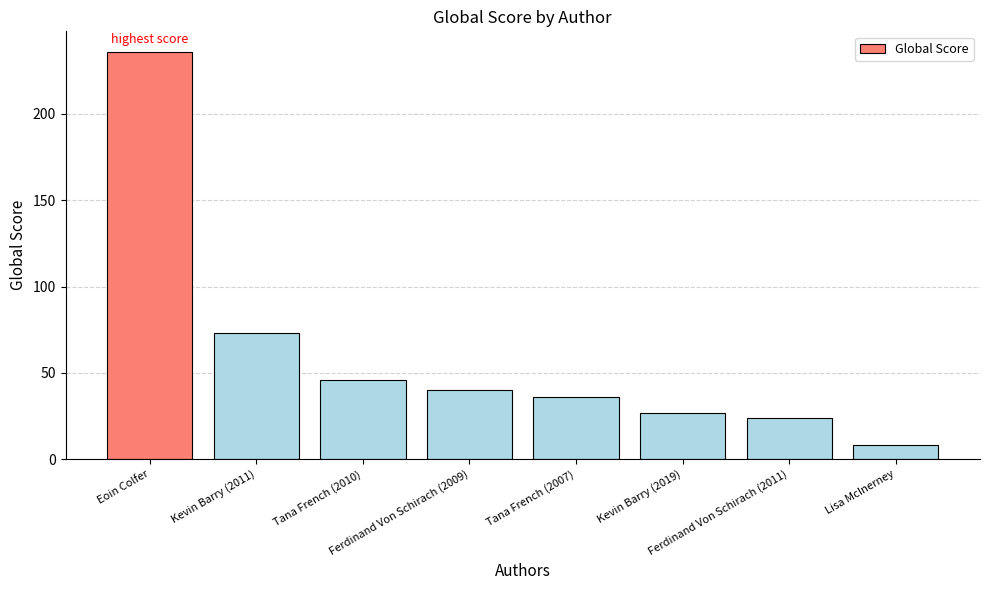

Reading left to right, transcribe all the data shown in this chart.

Eoin Colfer=236	Kevin Barry (2011)=73	Tana French (2010)=46	Ferdinand Von Schirach (2009)=40	Tana French (2007)=36	Kevin Barry (2019)=27	Ferdinand Von Schirach (2011)=24	Lisa McInerney=8